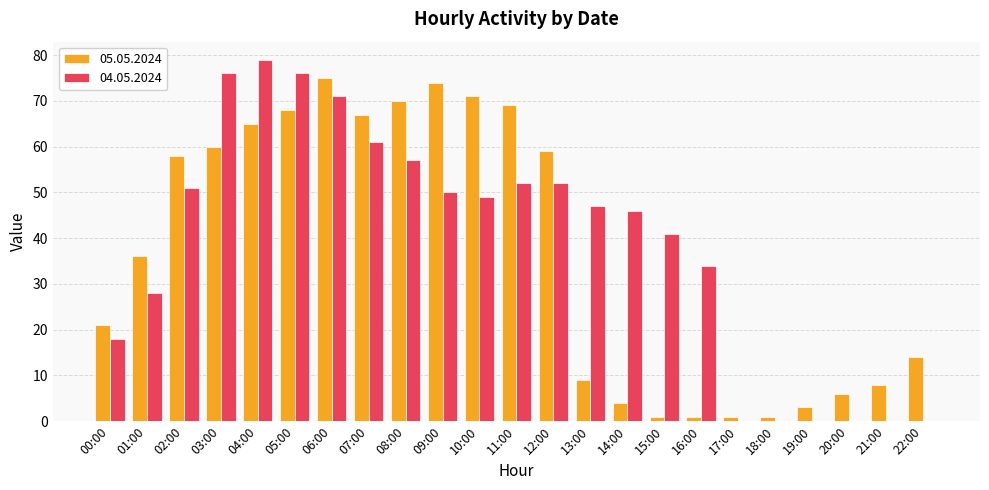

How many groups of bars are there?

23